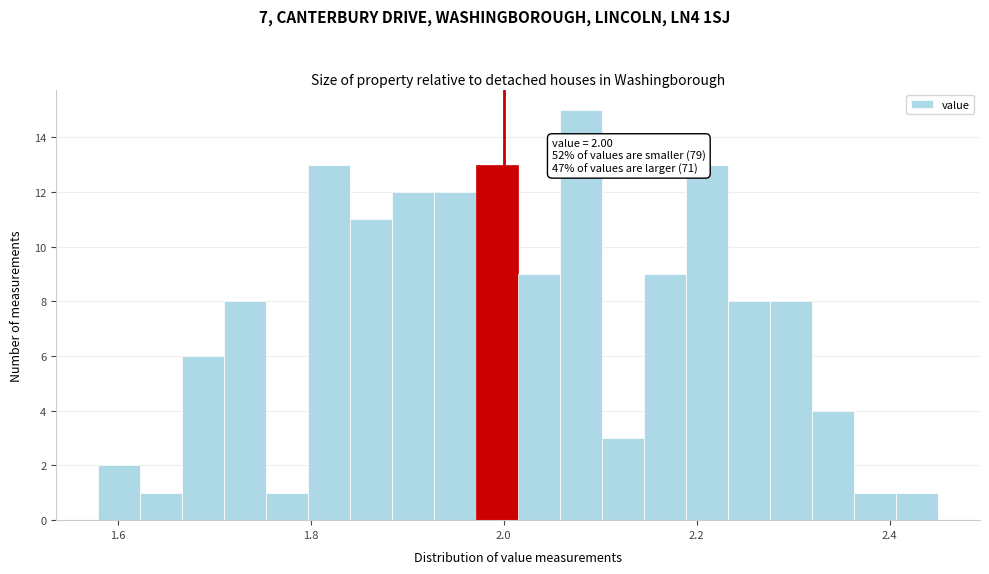

Read against the x-axis, roughly where is the centre of the tallest bar?

2.08